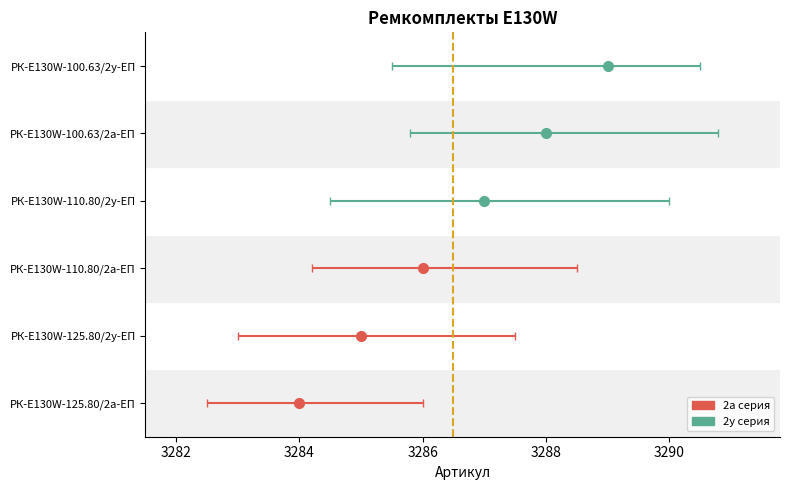

Is it true that the value at РК-E130W-110.80/2а-ЕП is 3286?

True